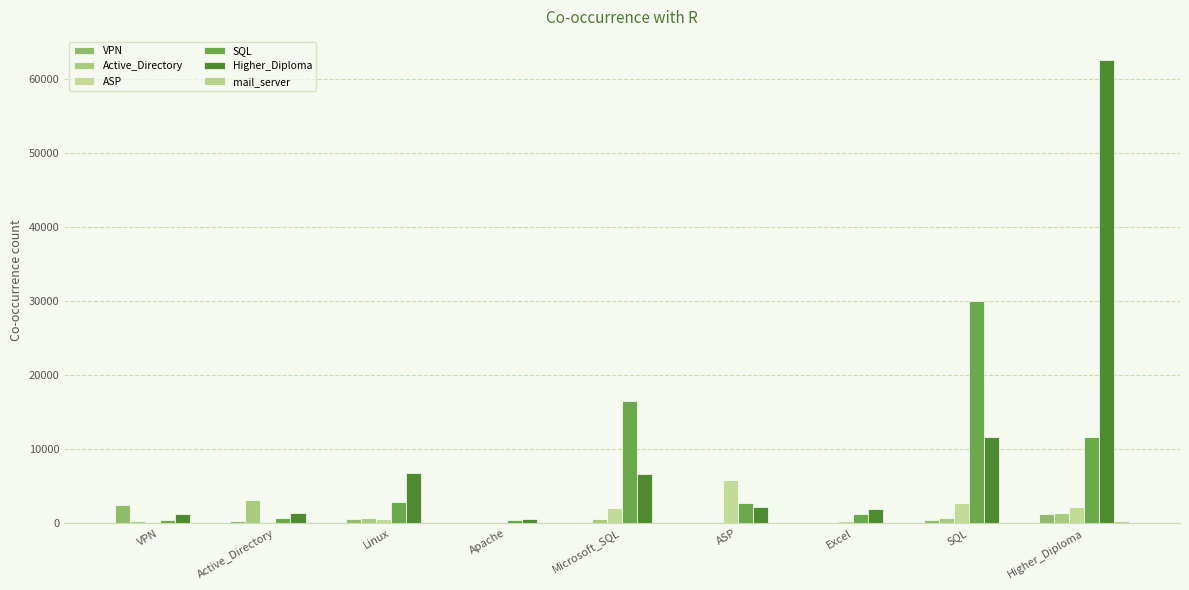

What is the minimum value shown in the chart?

18